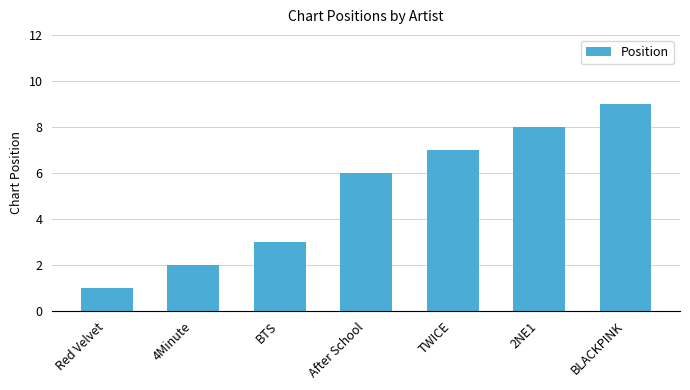

The value at After School is 6. True or false?

True